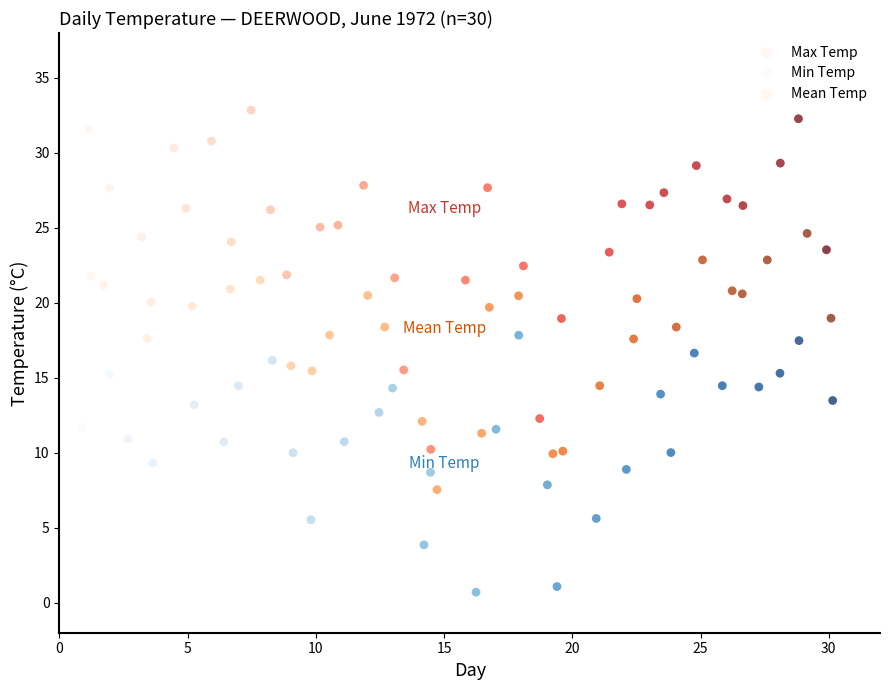

Which series has the widest spread of Y values?

Max Temp